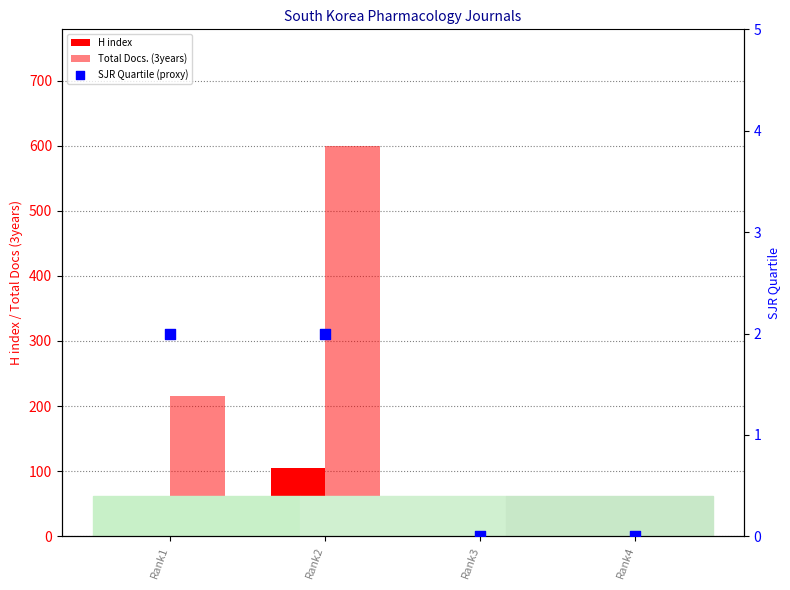

Which series reaches the maximum Y coordinate?

Total Docs. (3years)